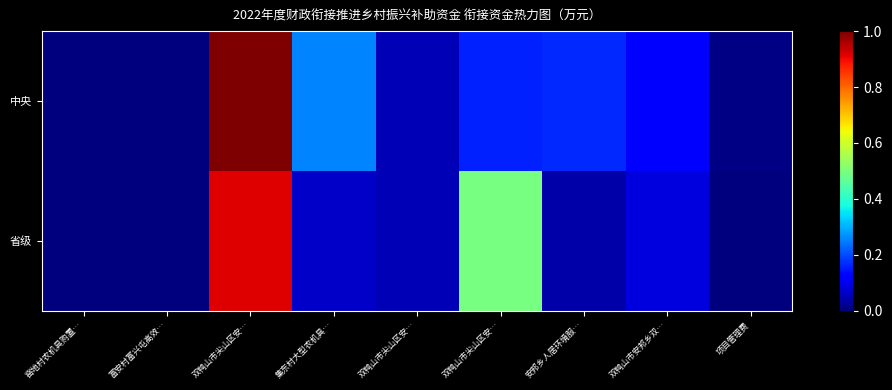

Reading right to left, what are all the values shown in this chart?

中央: 项目管理费=0.0	双鸭山市安邦乡双…=0.1	安邦乡人居环境服…=0.2	双鸭山市尖山区安…=0.2	双鸭山市尖山区安…=0.0	集东村大型农机具…=0.3	双鸭山市尖山区安…=1.0	富安村富兴屯高效…=0.0	窑地村农机具购置…=0.0
省级: 项目管理费=0.0	双鸭山市安邦乡双…=0.1	安邦乡人居环境服…=0.0	双鸭山市尖山区安…=0.5	双鸭山市尖山区安…=0.0	集东村大型农机具…=0.1	双鸭山市尖山区安…=0.9	富安村富兴屯高效…=0.0	窑地村农机具购置…=0.0